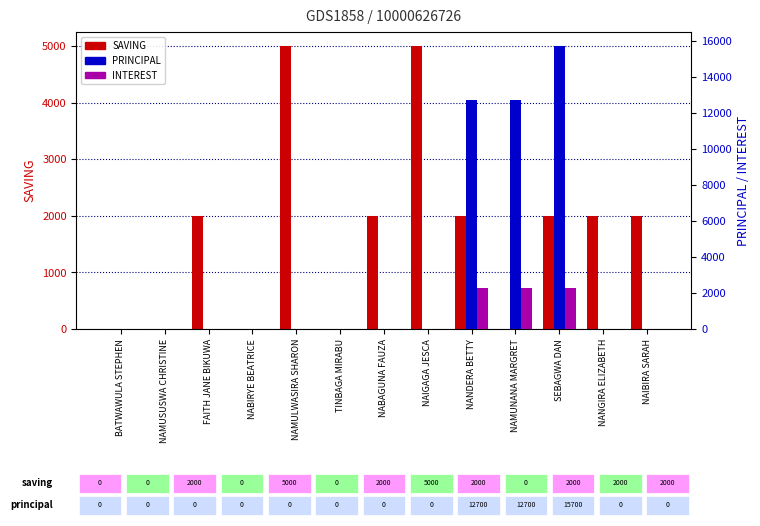

Is it true that INTEREST equals 0 at NAMULWASIRA SHARON?

True